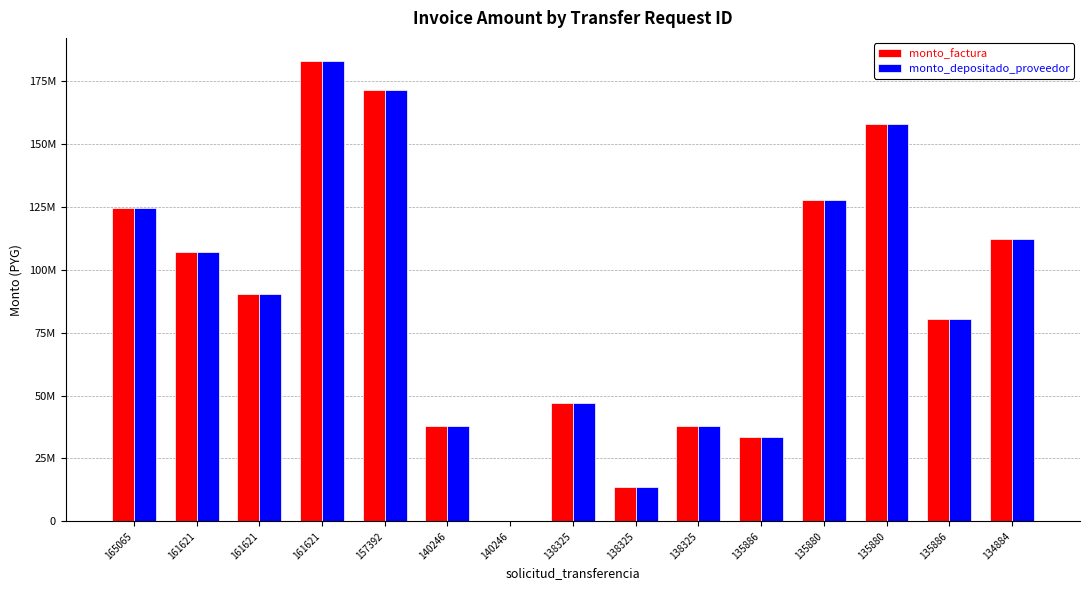

Reading left to right, what are all the values shown in this chart?

monto_factura: 124754334	107050050	90274950	183163050	171666741	37783044	254958	46908288	13729500	37783044	33731712	127764000	157950000	80640000	112251330
monto_depositado_proveedor: 124754334	107050050	90274950	183163050	171666741	37783044	254958	46908288	13729500	37783044	33731712	127764000	157950000	80640000	112251330